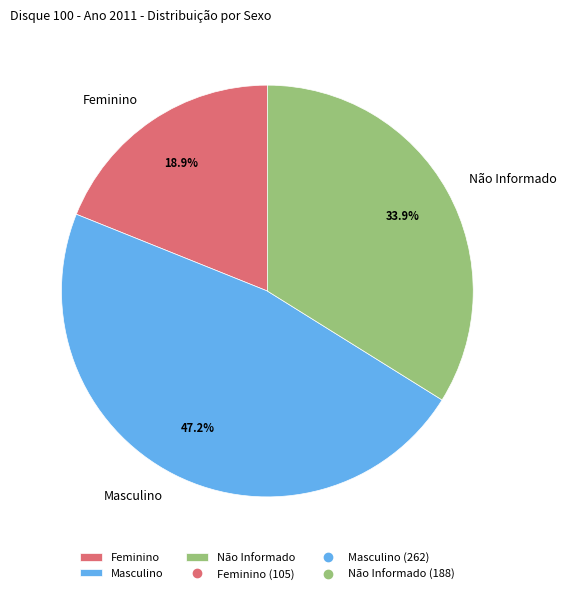

The Masculino slice represents 12% of the pie. True or false?

False